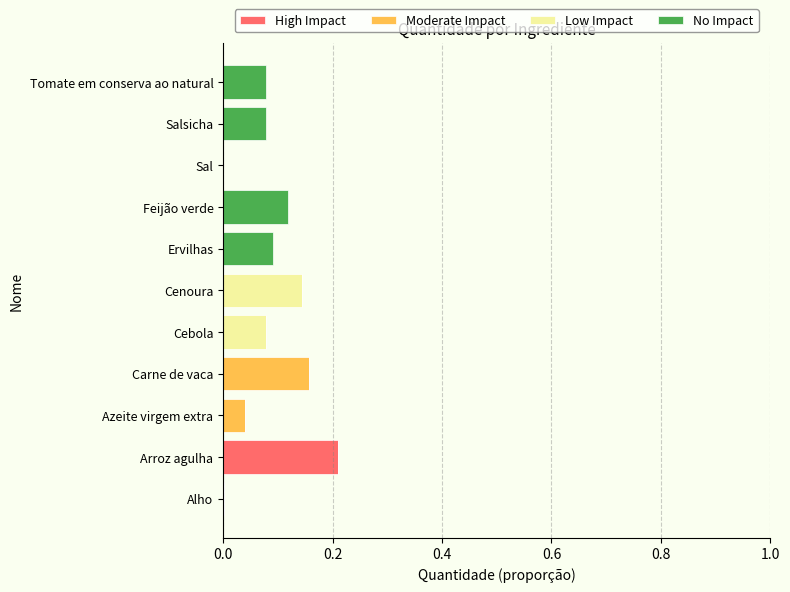

The value of High Impact at Tomate em conserva ao natural is -0.1. True or false?

False